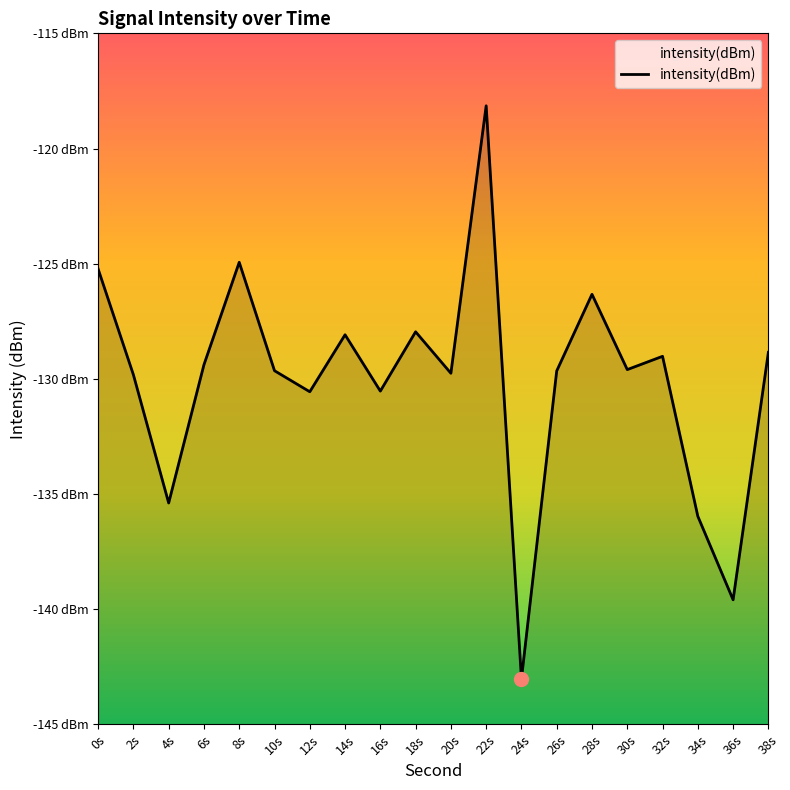

Which category has the lowest value across all series?

24s